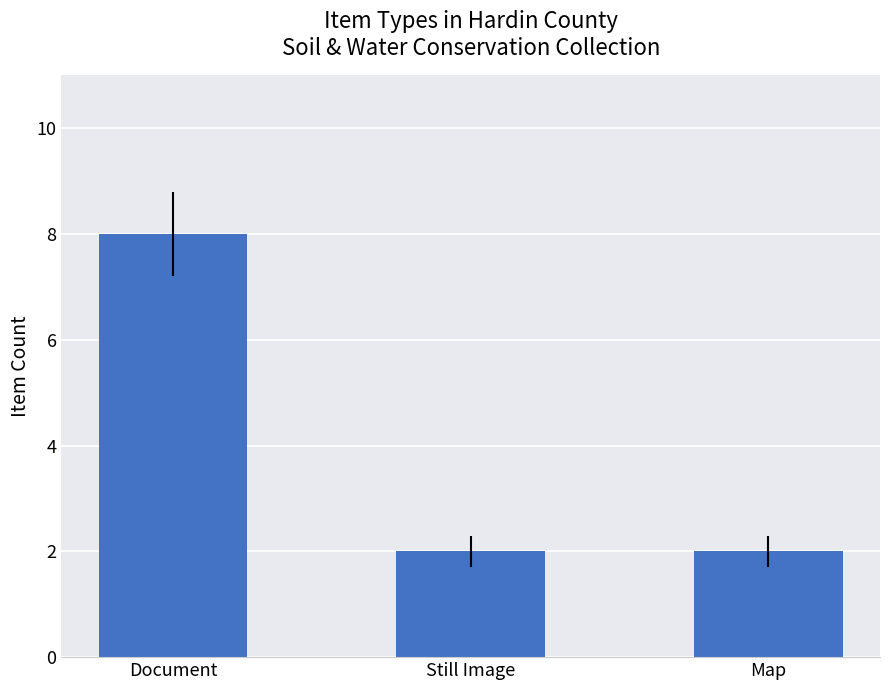

What is the value of the 2nd bar from the left?

2